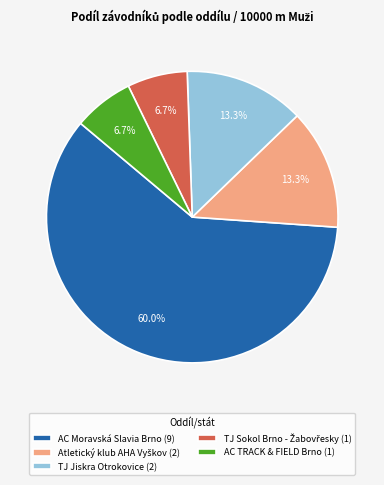

Count the number of slices in the pie.

5